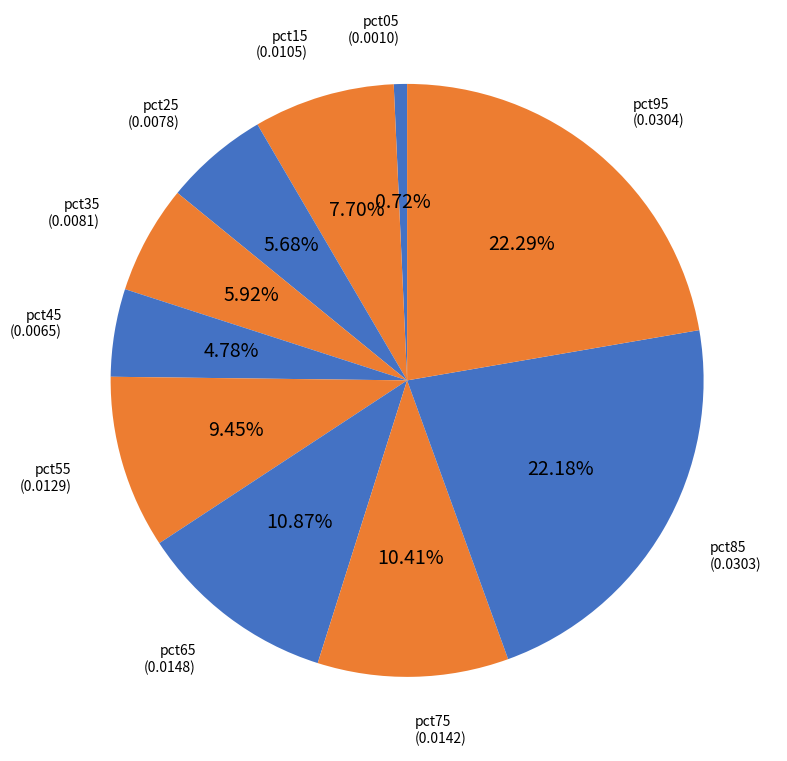

How many slices are in this pie chart?

10